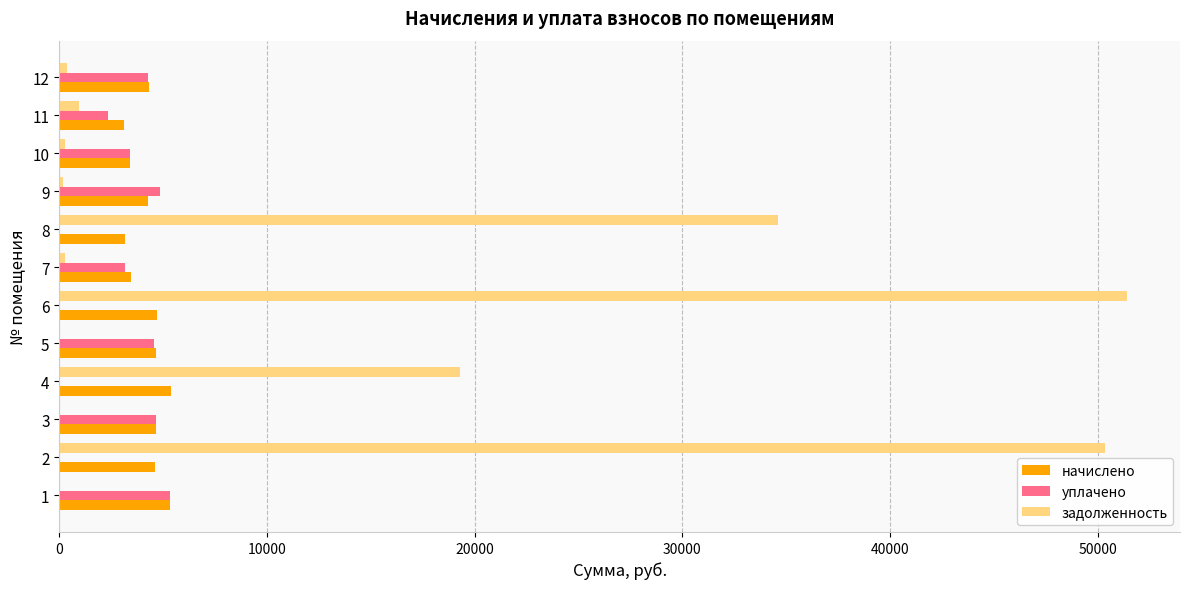

What is the sum of all уплачено values?

32611.0